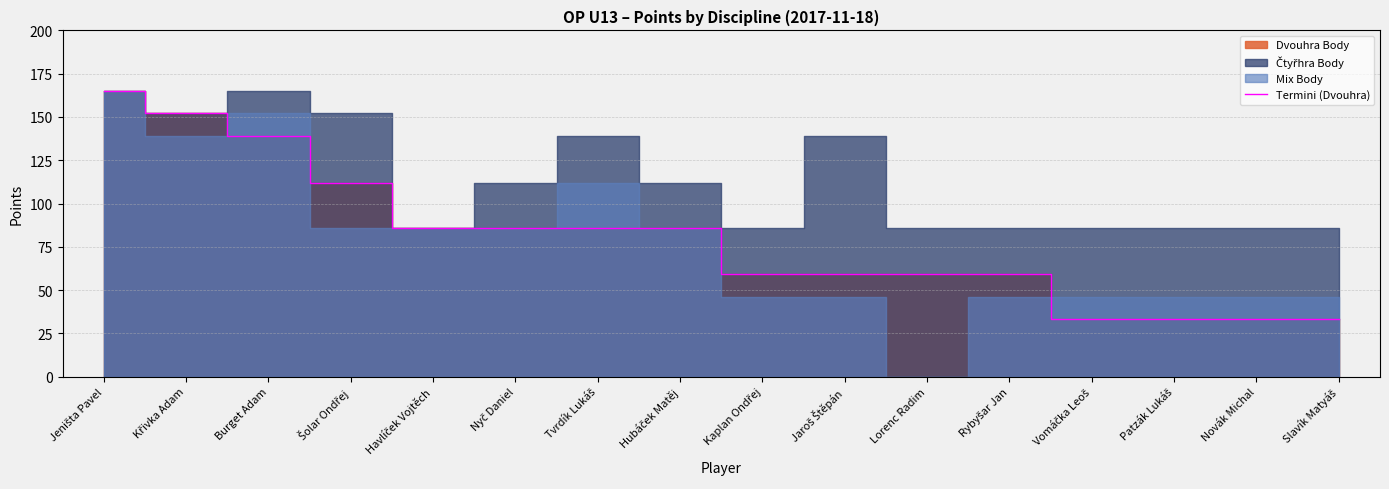

Which has a higher value, Křivka Adam or Slavík Matyáš?

Křivka Adam